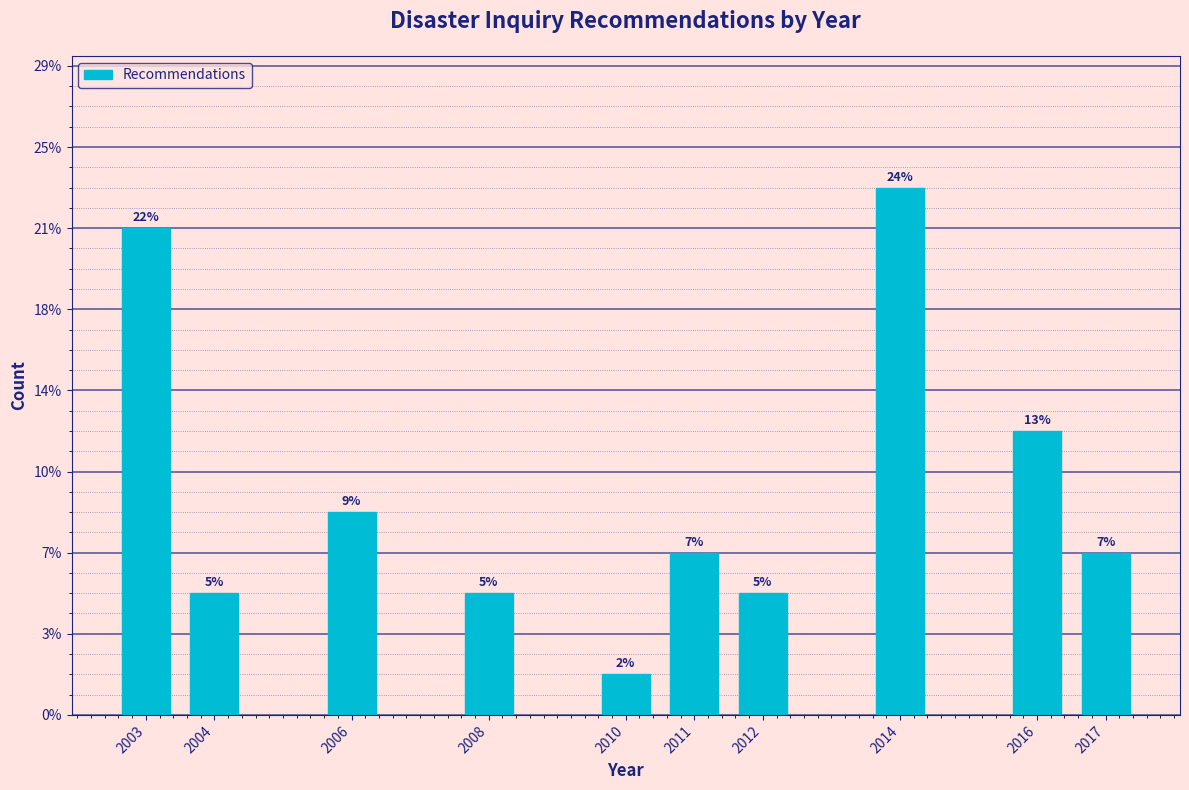

Does the chart contain any negative values?

No